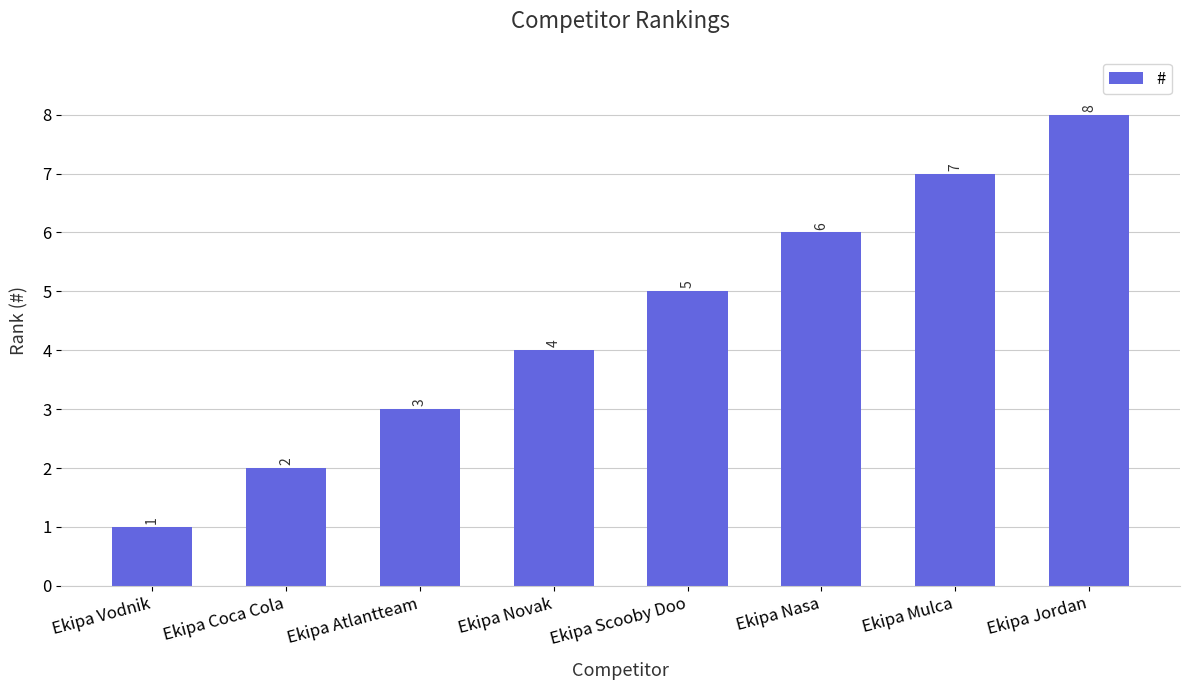

Reading right to left, what are all the values shown in this chart?

8	7	6	5	4	3	2	1